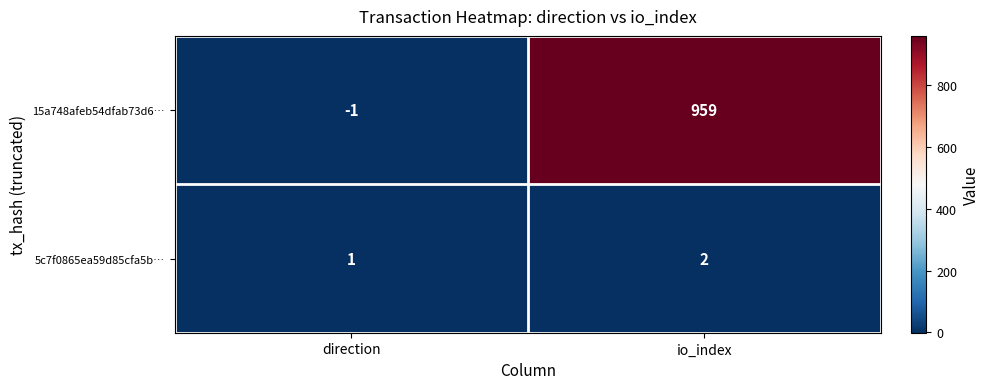

What is the average value of the 15a748afeb54dfab73d6… series?

479